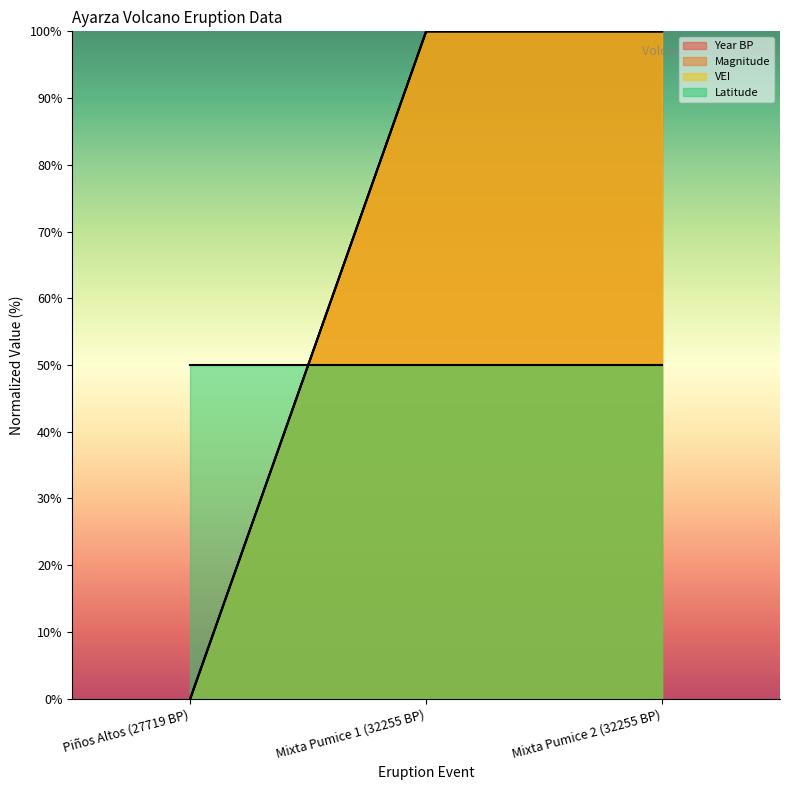

What is the label of the 3rd point from the right?

Piños Altos (27719 BP)